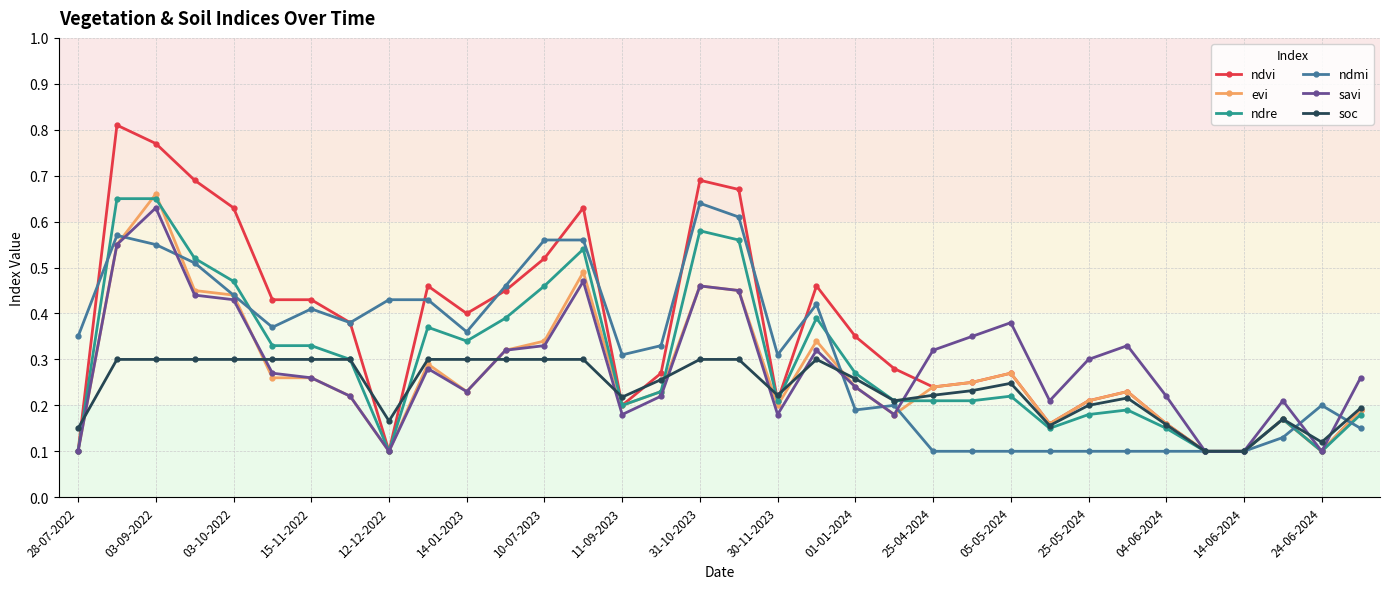

At how many categories does at least one series exceed 0?

34